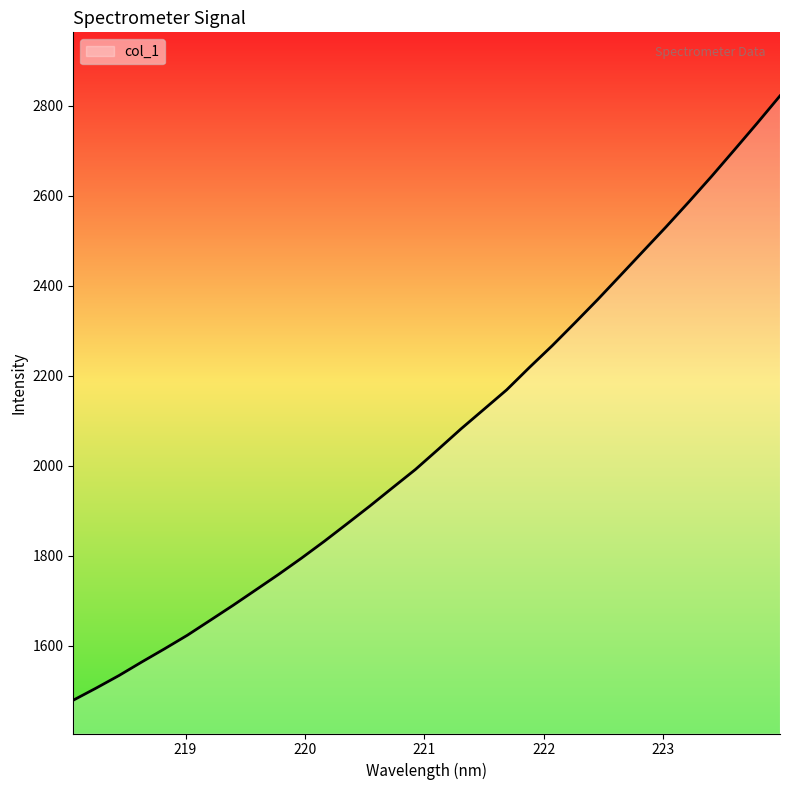

True or false: there are more than 2 points higher than both neighbors.

False